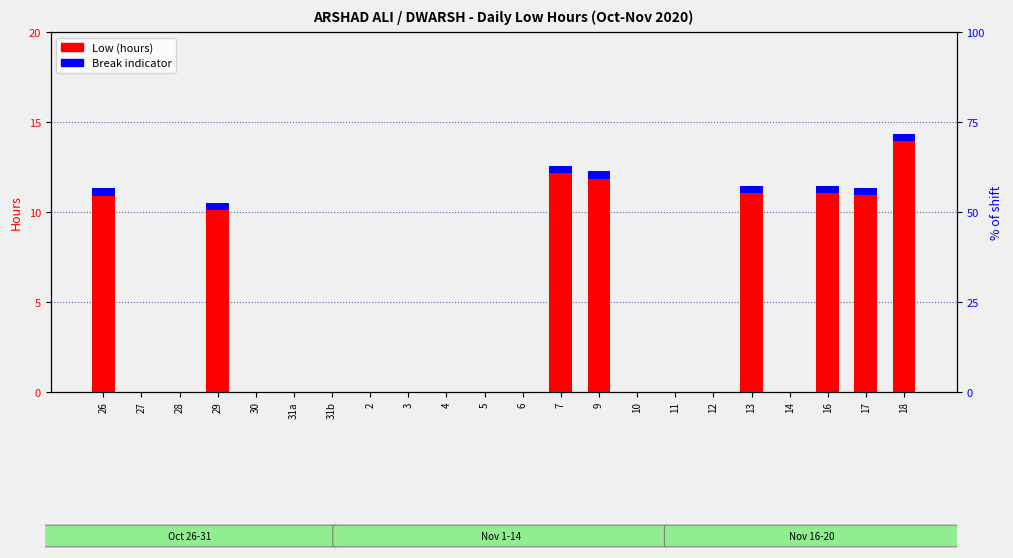

Is it true that Break indicator equals 0.0 at 28?

True